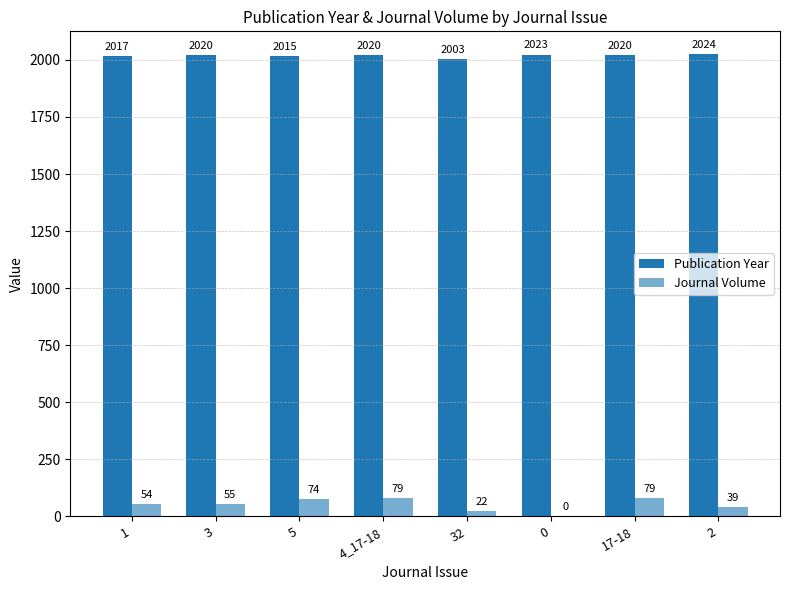

Count the number of data series in this chart.

2